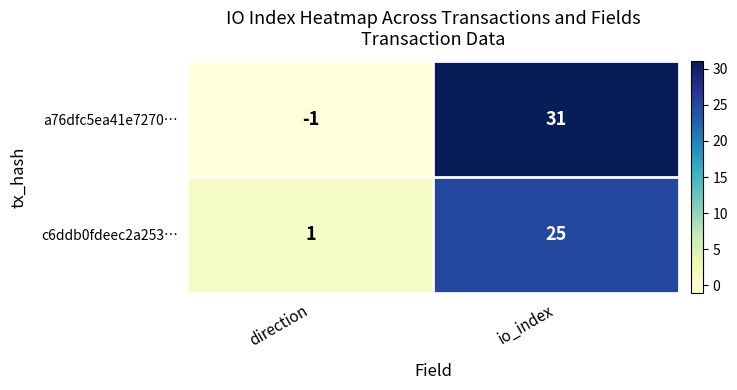

What is the average value of the a76dfc5ea41e7270… series?

15